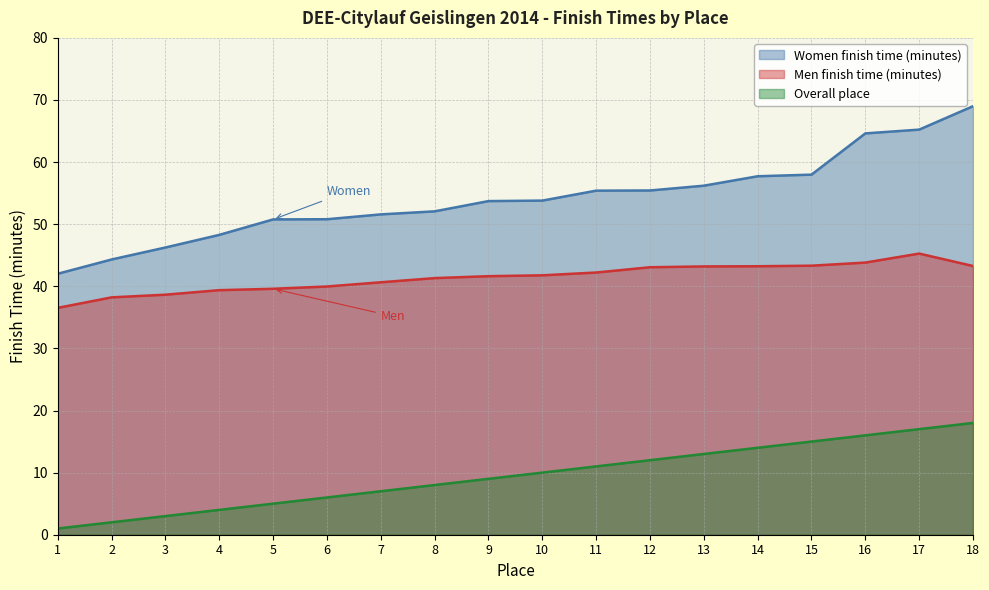

At which label does Women finish time (minutes) reach its peak?

18